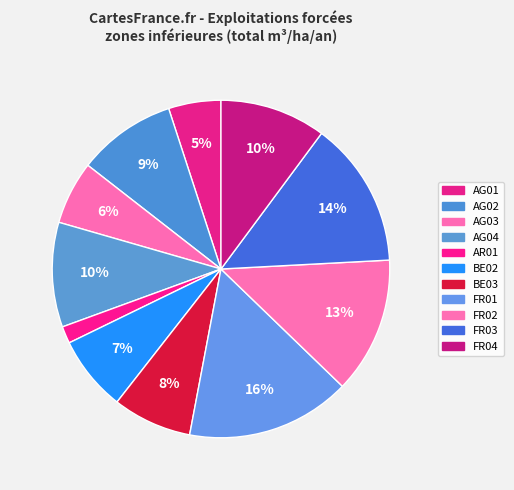

Is it true that FR01 is 27% of the pie?

False